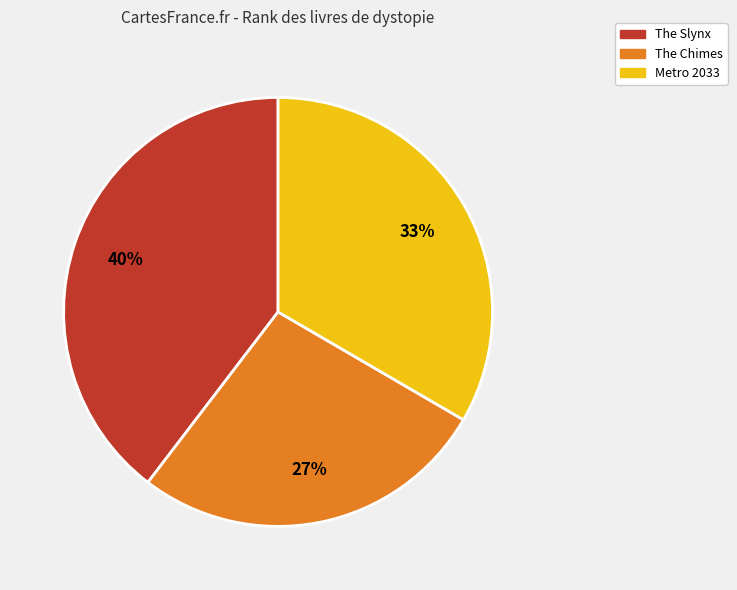

Does The Slynx represent more than half of the total?

No